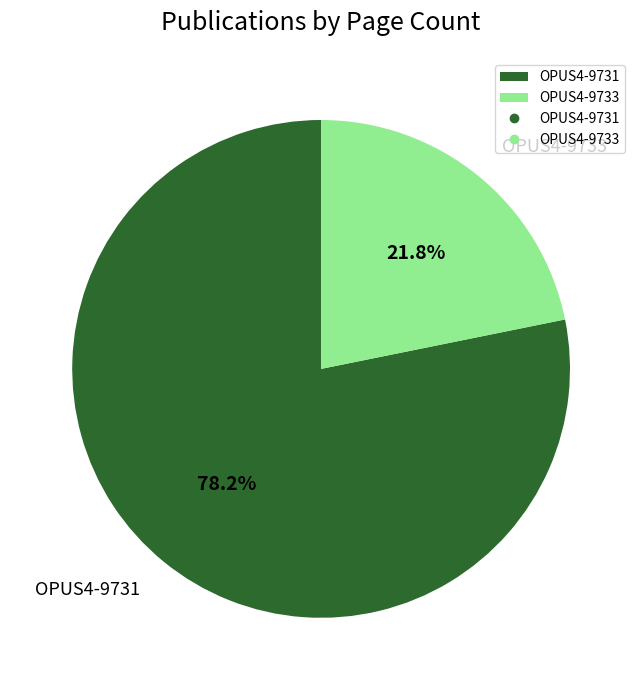

Between OPUS4-9733 and OPUS4-9731, which is larger?

OPUS4-9731